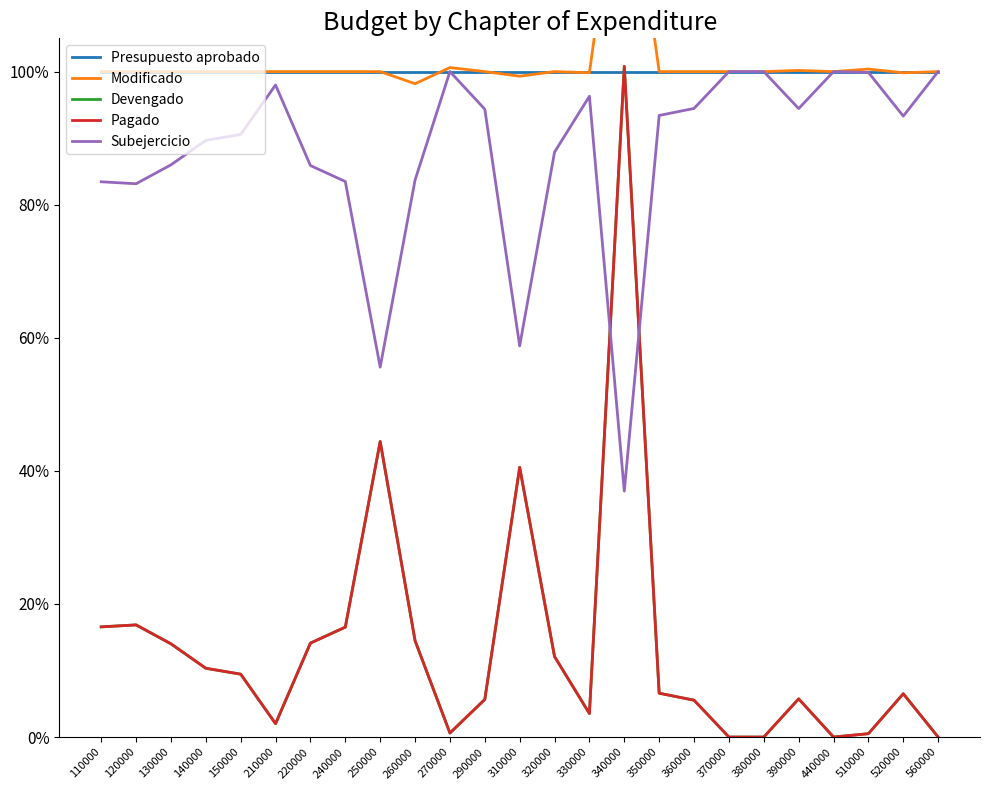

Is it true that Subejercicio equals 0.3 at 140000?

False